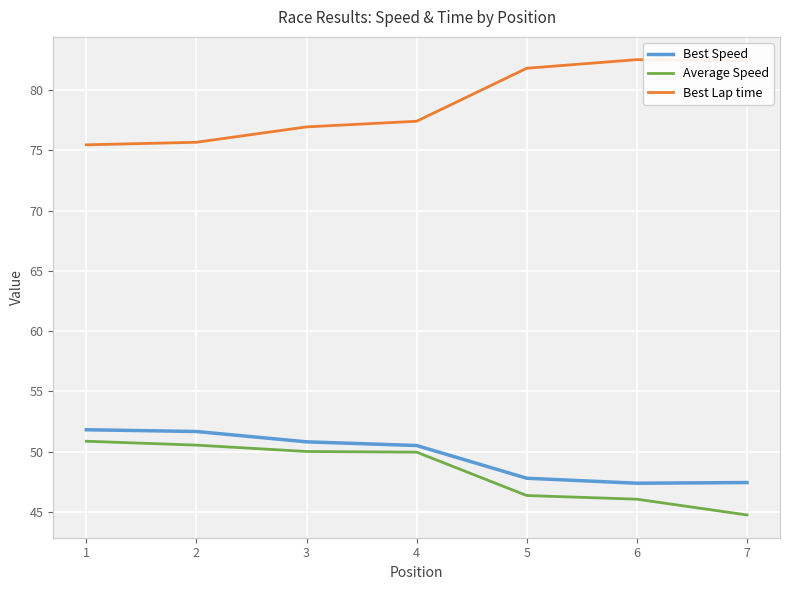

Which series has the largest total across all categories?

Best Lap time